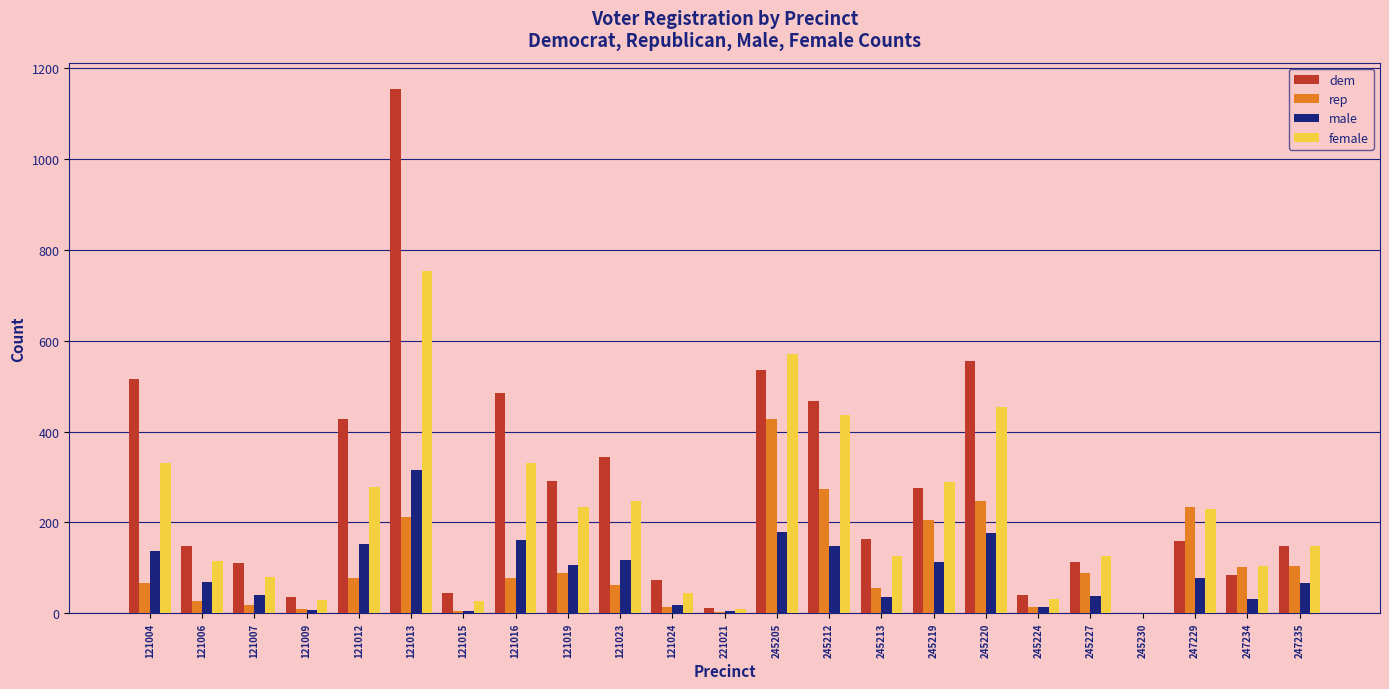

Is the value of dem at 121009 greater than the value of rep at 121015?

Yes